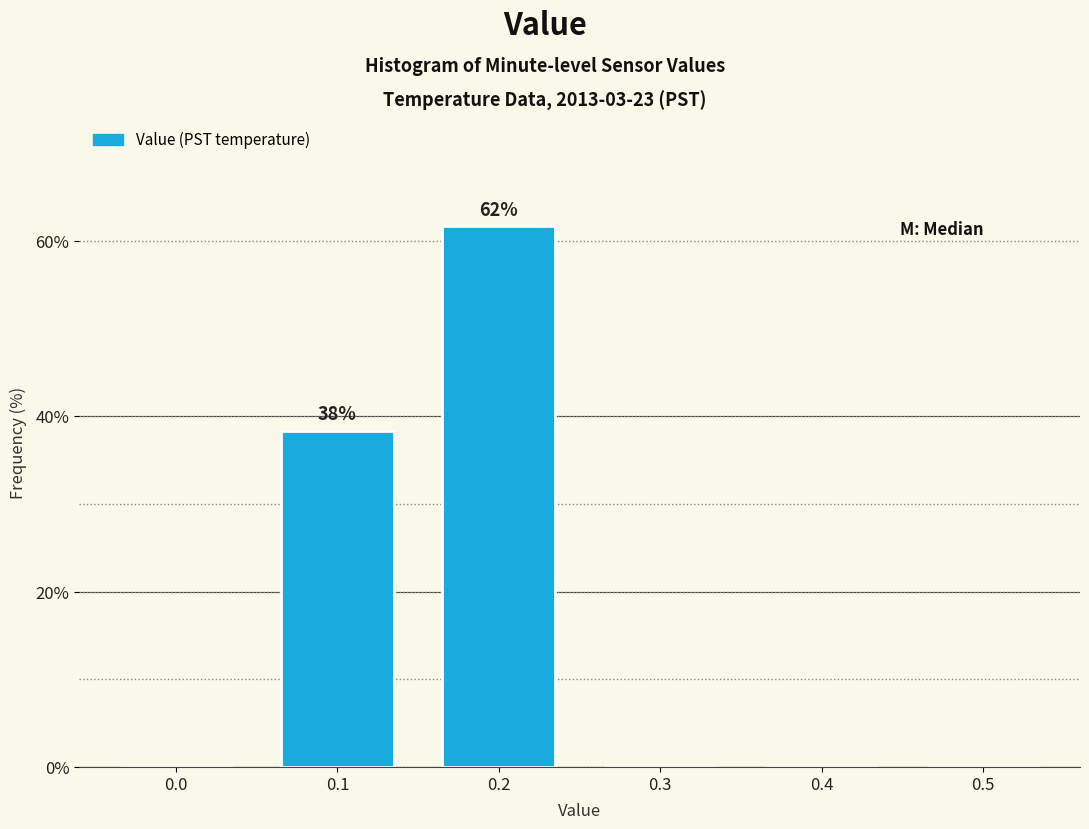

Reading right to left, what are all the values shown in this chart?

0.5=0.0	0.4=0.0	0.3=0.0	0.2=61.7	0.1=38.3	0.0=0.0